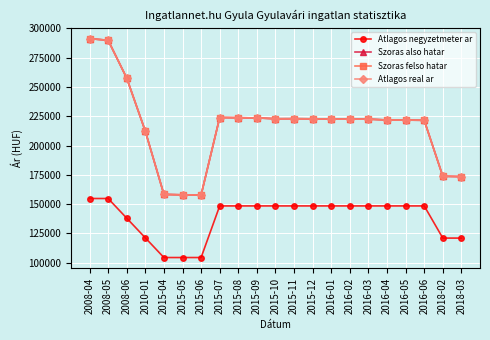

Which has a higher value, 2015-11 or 2015-04?

2015-11